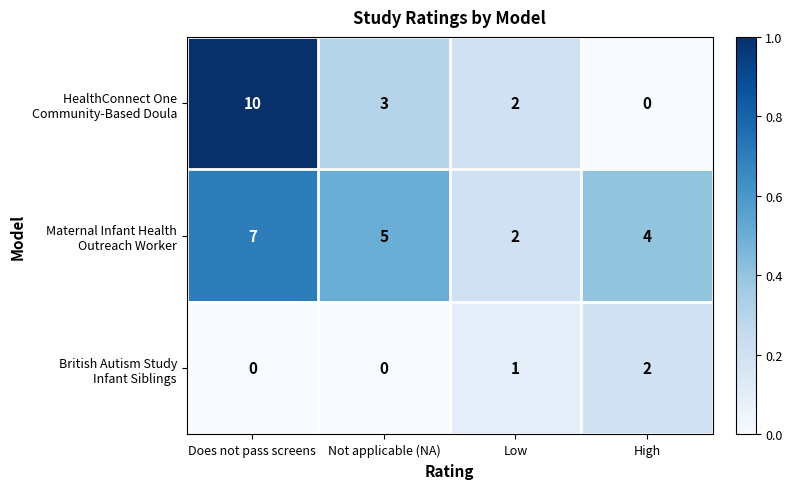

Which label corresponds to the largest value in the chart?

Does not pass screens